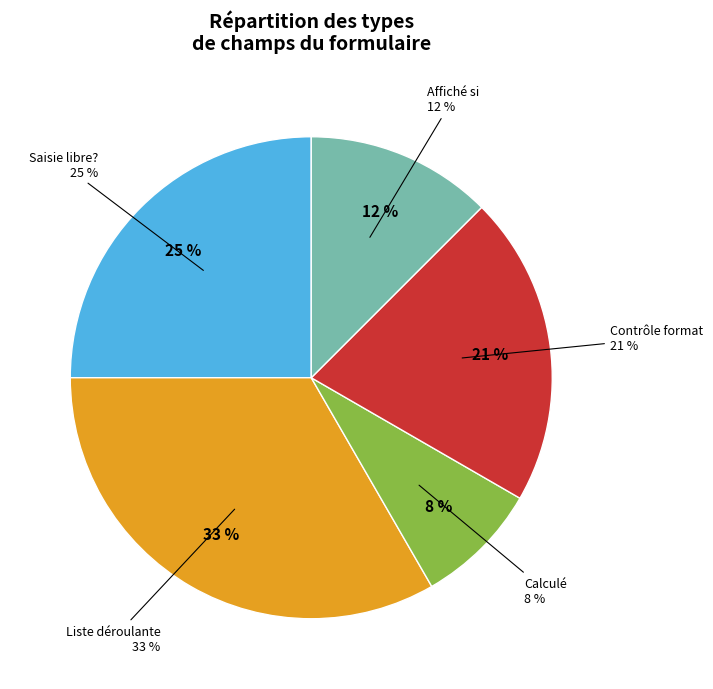

True or false: Saisie libre? accounts for 25% of the total.

True